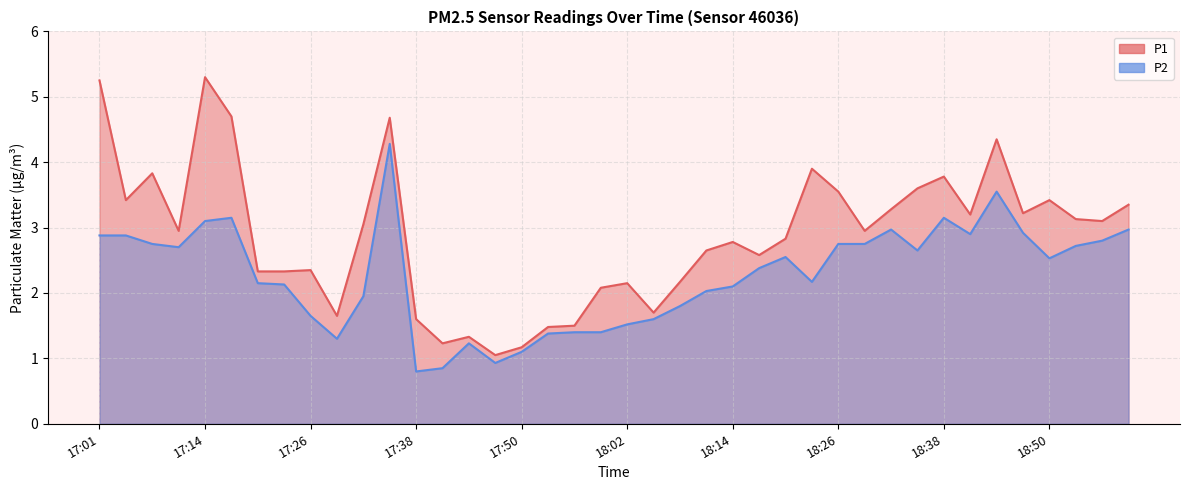

What is the greatest value displayed?

5.3